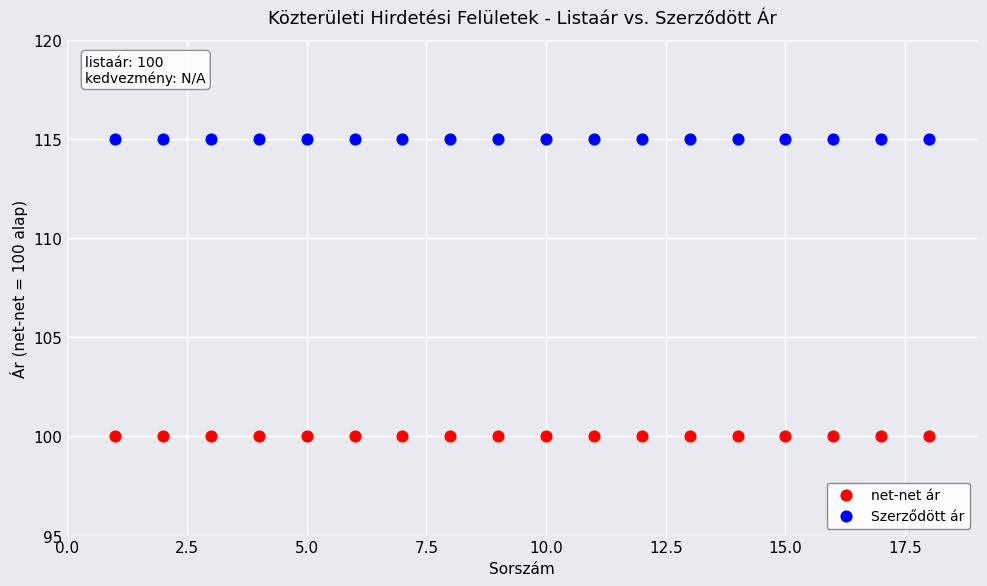

Which series reaches the maximum Y coordinate?

Szerződött ár